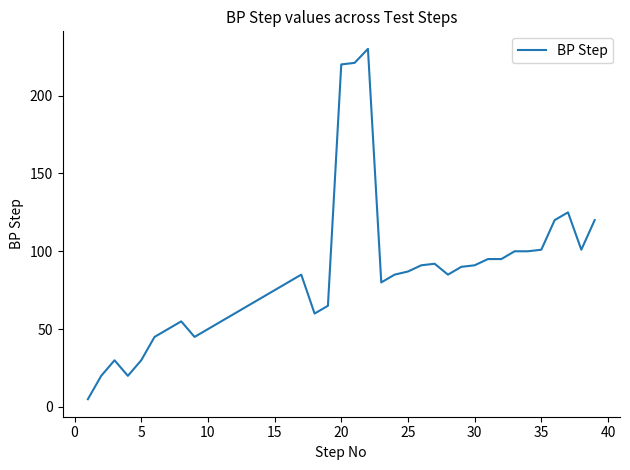

What is the smallest value displayed?

5